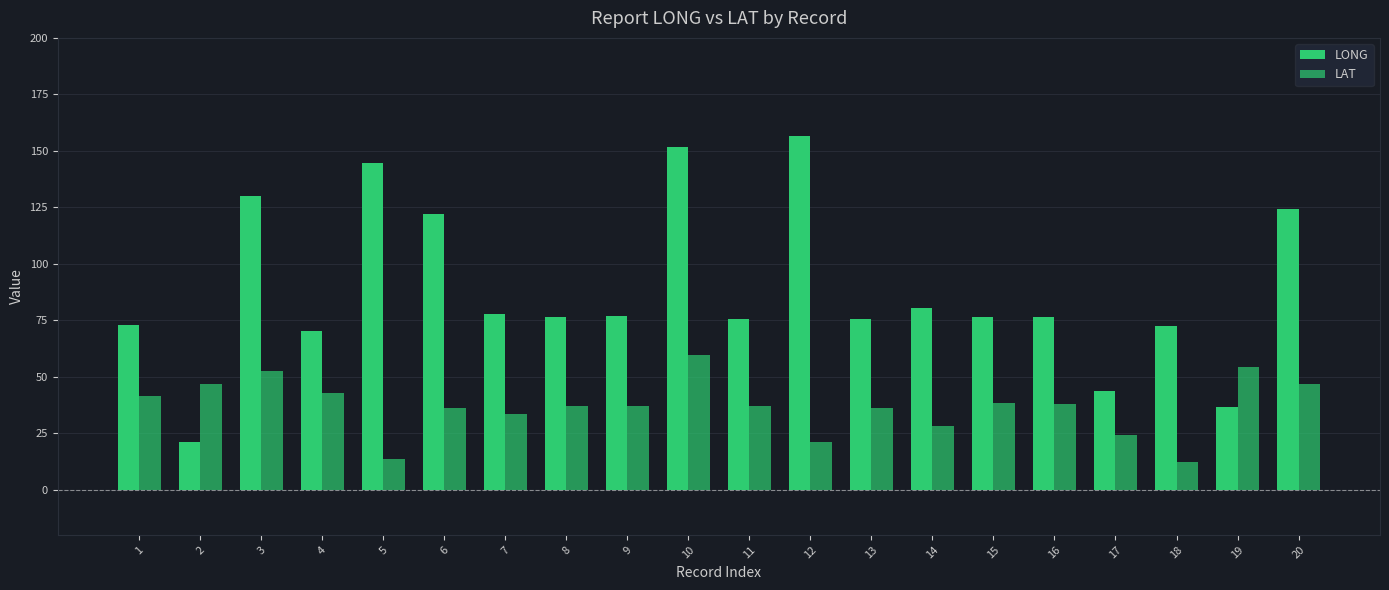

How many series are shown in this chart?

2